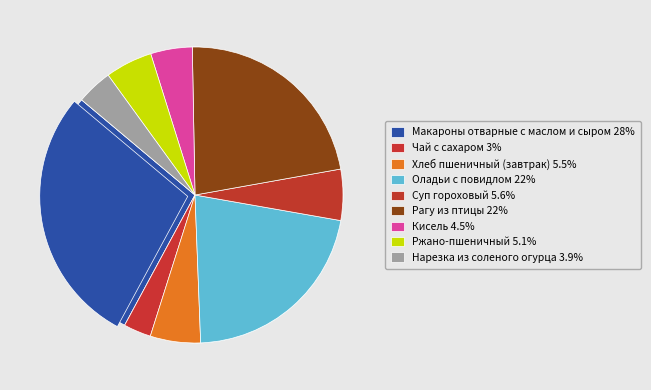

Which slice is the smallest?

Чай с сахаром